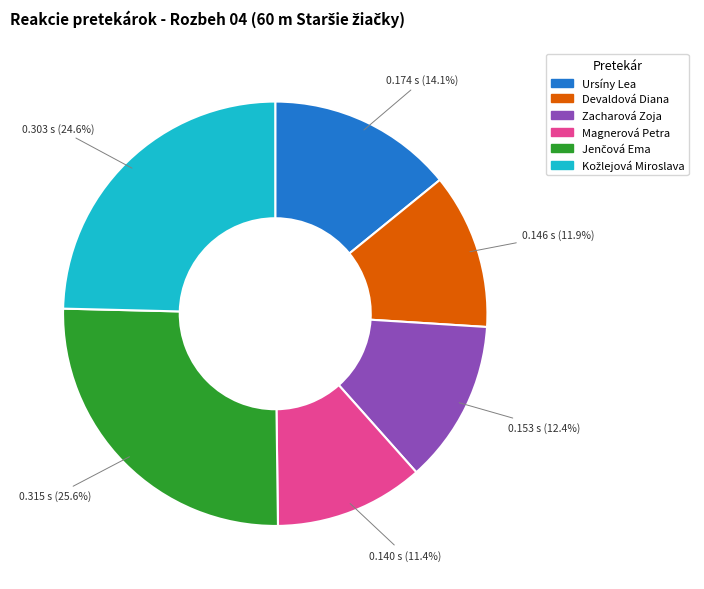

How many slices are in this pie chart?

6